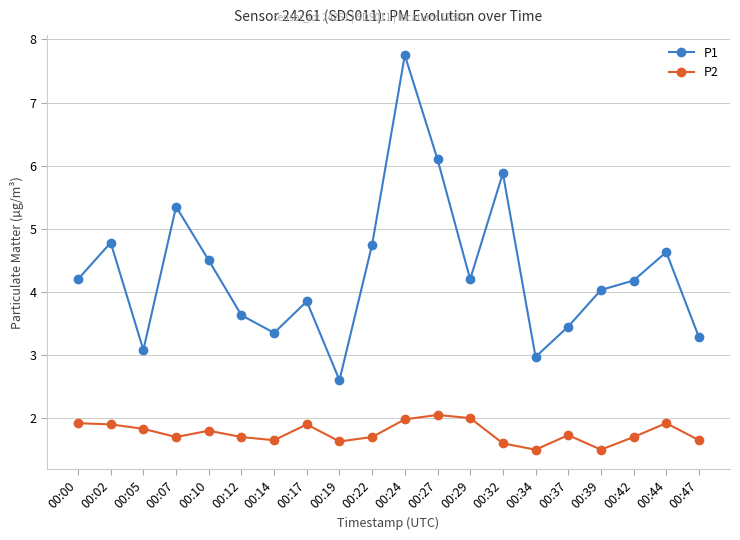

What is the value of the P1 point at the 2nd from the left?

4.8